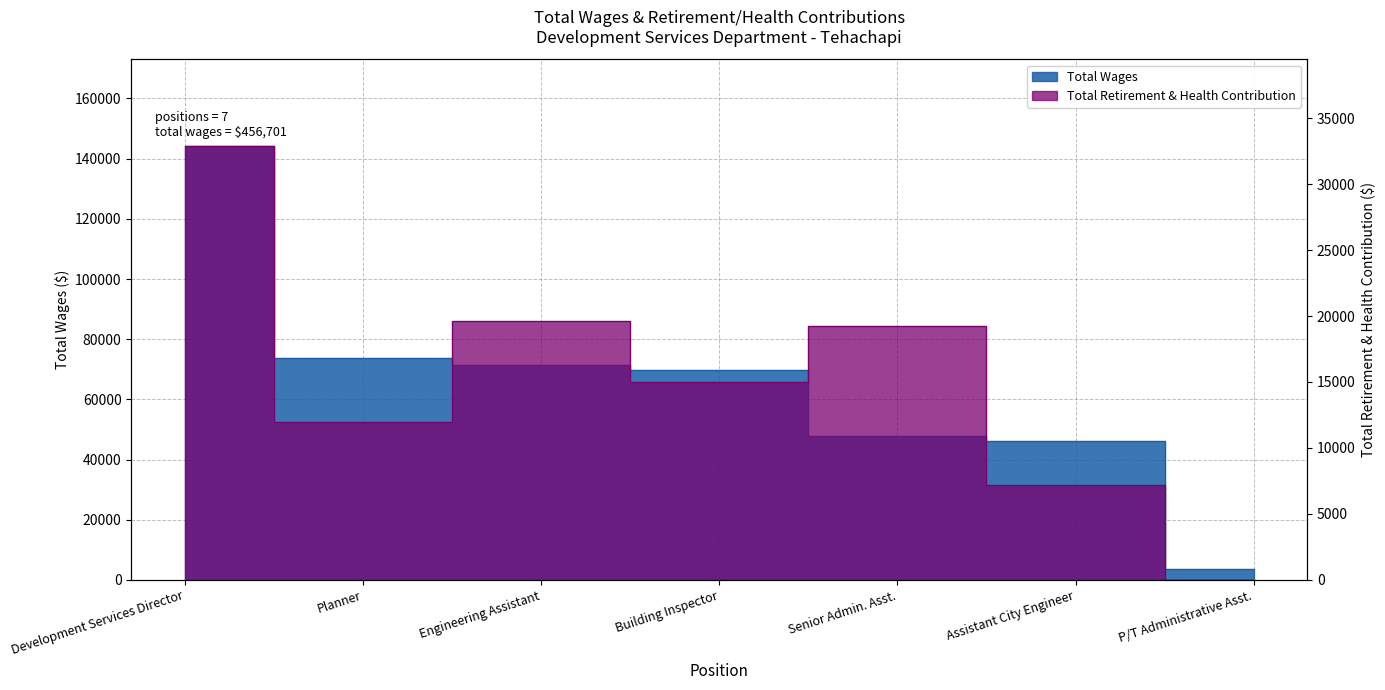

The value of Total Retirement & Health Contribution at Building Inspector is 25629. True or false?

False